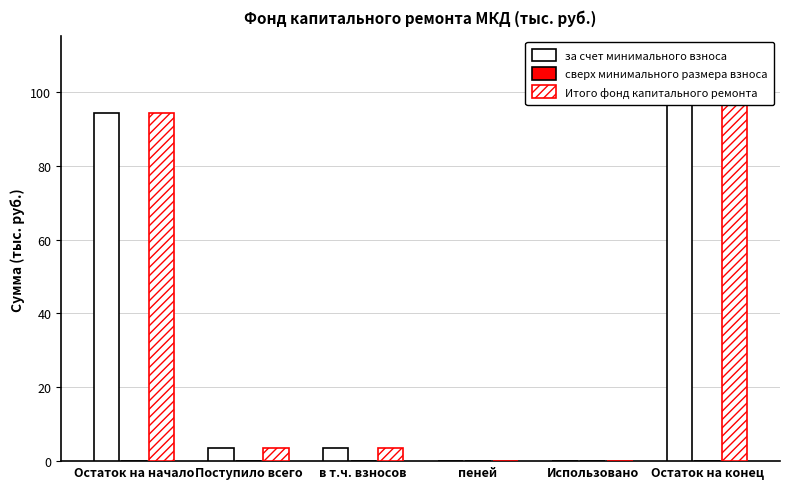

How many values in Итого фонд капитального ремонта are above zero?

4